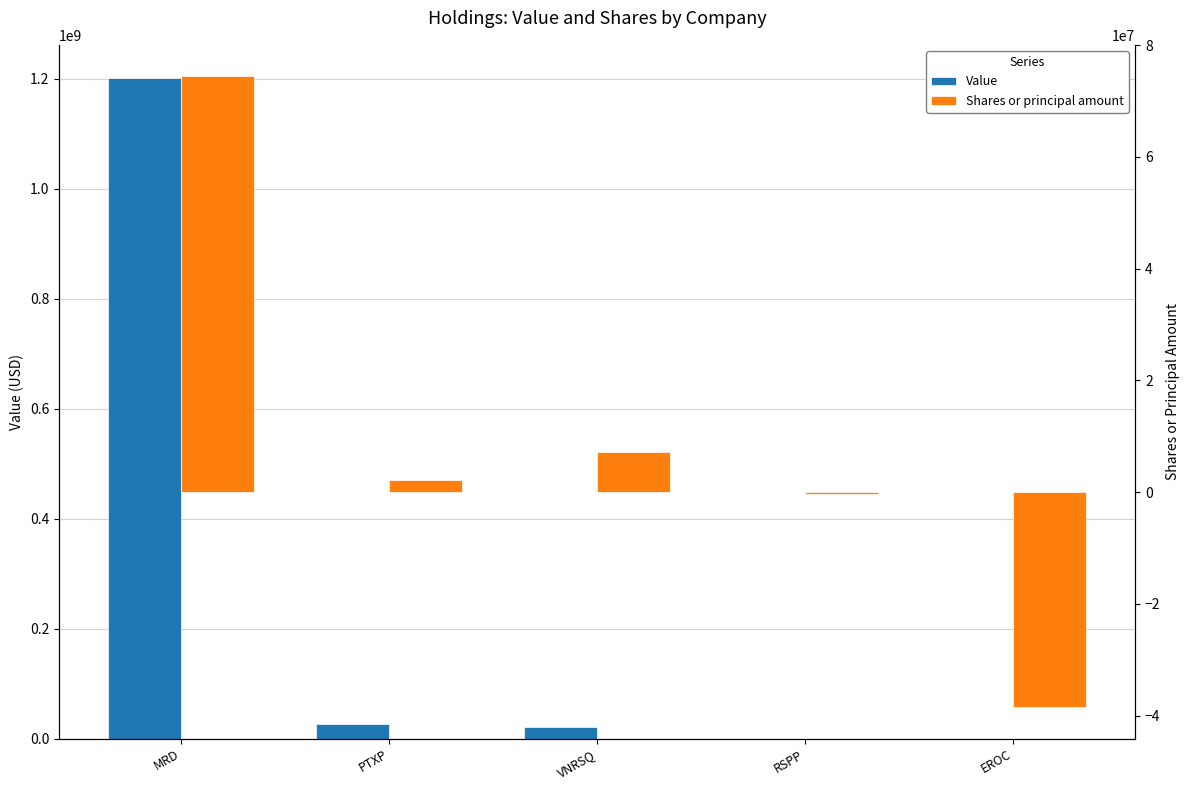

How many bars are there in total?

10